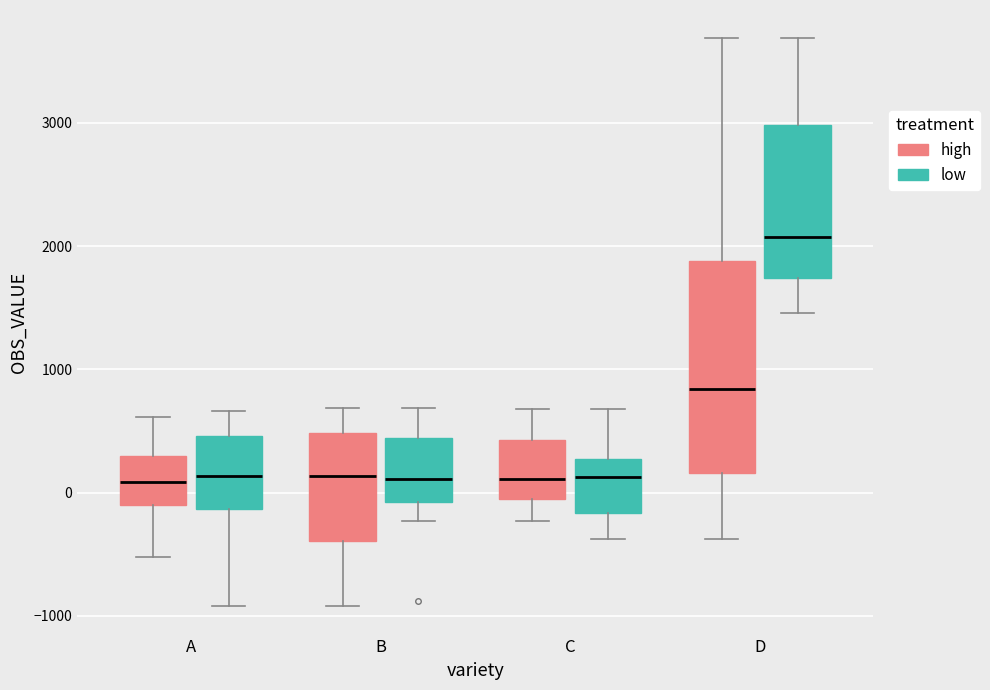

Reading left to right, read every box against the y-axis: the position of its median line, the range the box covers, and the ends of its whiskers. The values are not printed on the chart, so give them approximately, as read against the axis.

A (high): median 100, box -100 to 300, whiskers -500 to 600
A (low): median 100, box -100 to 500, whiskers -900 to 700
B (high): median 100, box -400 to 500, whiskers -900 to 700
B (low): median 100, box -100 to 400, whiskers -200 to 700
C (high): median 100, box -100 to 400, whiskers -200 to 700
C (low): median 100, box -200 to 300, whiskers -400 to 700
D (high): median 800, box 200 to 1900, whiskers -400 to 3700
D (low): median 2100, box 1700 to 3000, whiskers 1500 to 3700